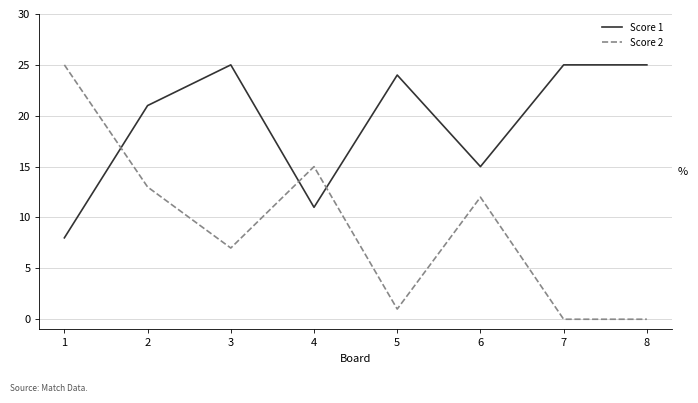

List the series in order of their overall mean, lowest first.

Score 2, Score 1